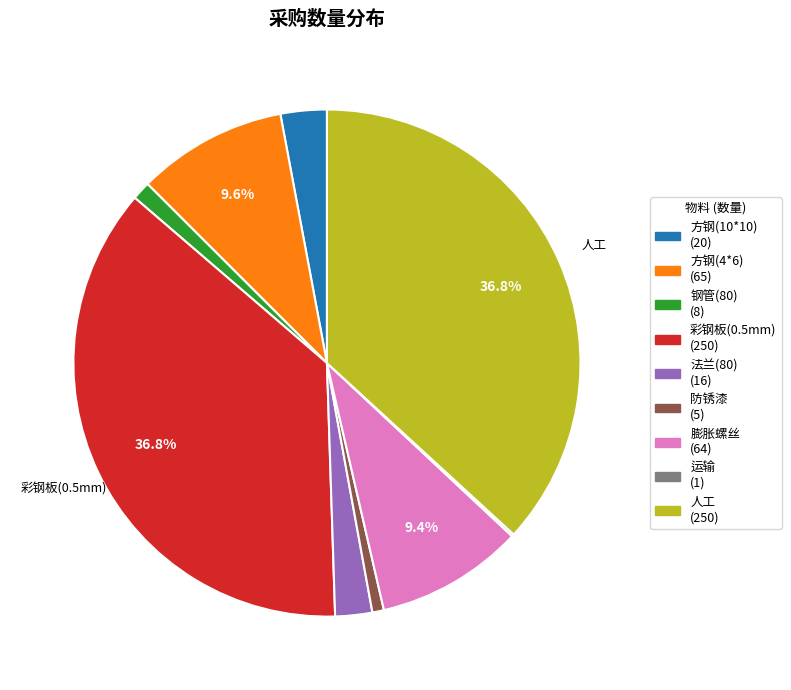

Combined, do 人工 and 方钢(4*6) account for over 50%?

No